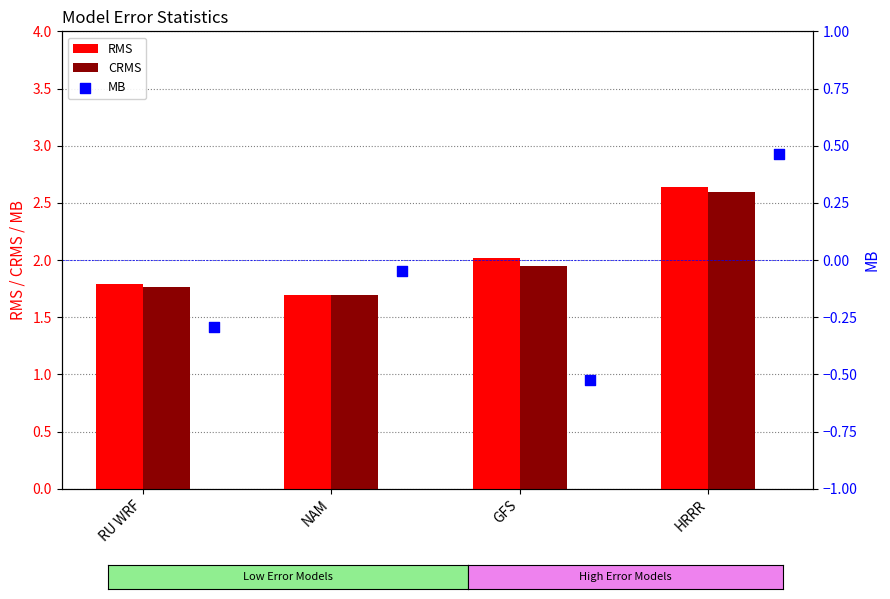

Which series has the largest Y range (max minus min)?

MB